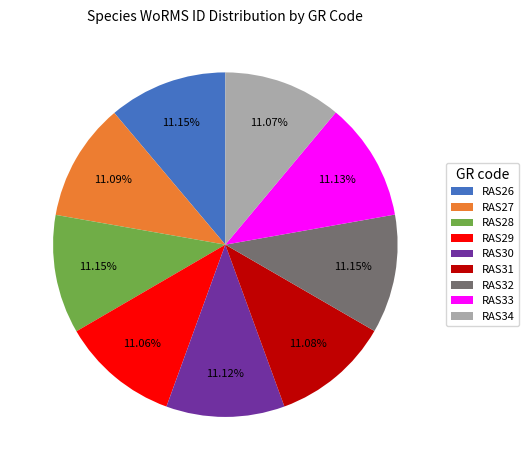

Is there any slice that represents more than half of the pie?

No